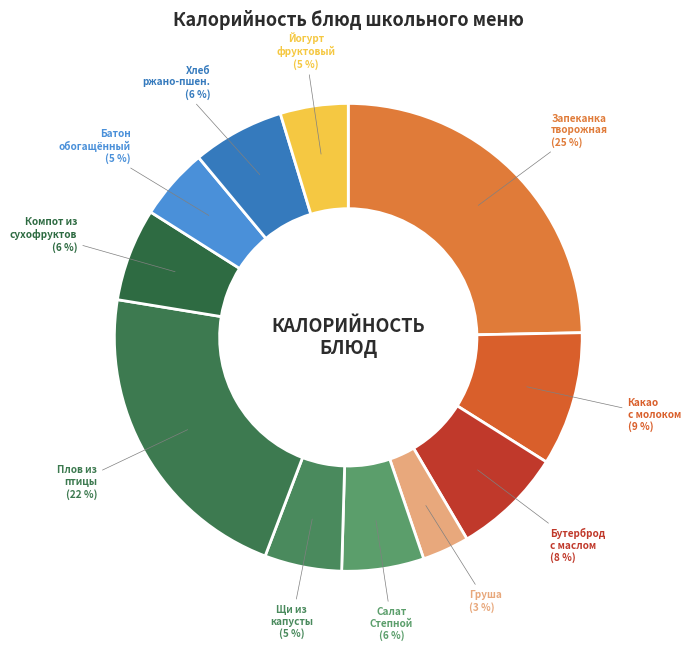

To the nearest percent, what percentage of the pie is Бутерброд с маслом?

8%